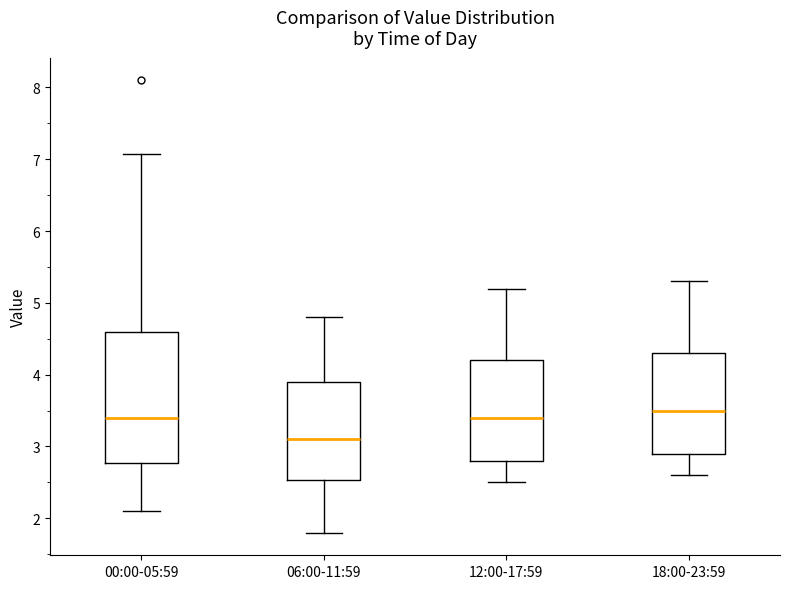

Comparing the boxes themselves (not the whiskers), which one is the tallest?

00:00-05:59